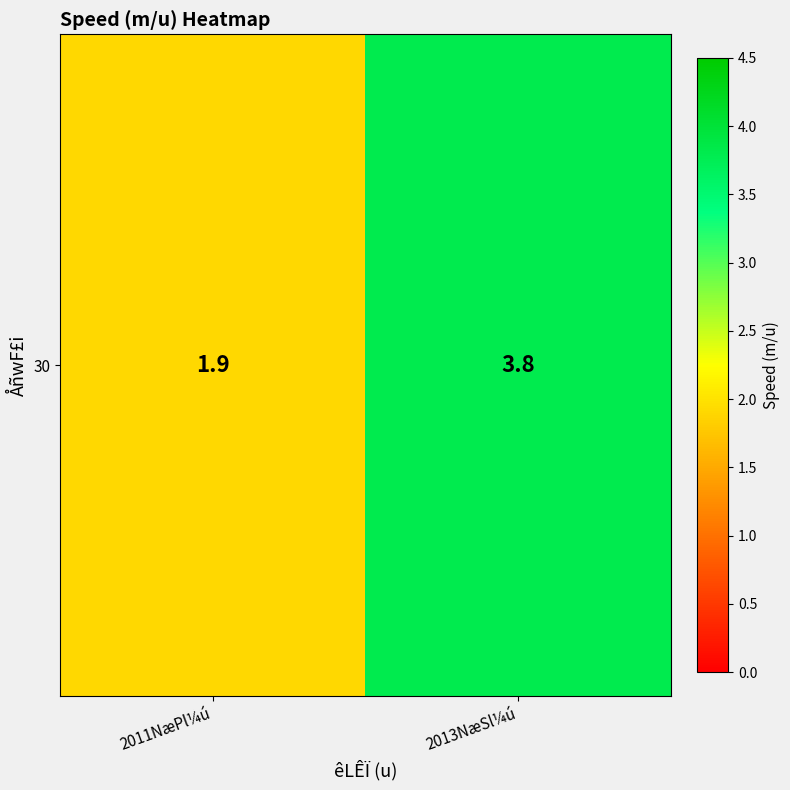

Reading left to right, list all the values displayed in this chart.

1.9	3.8